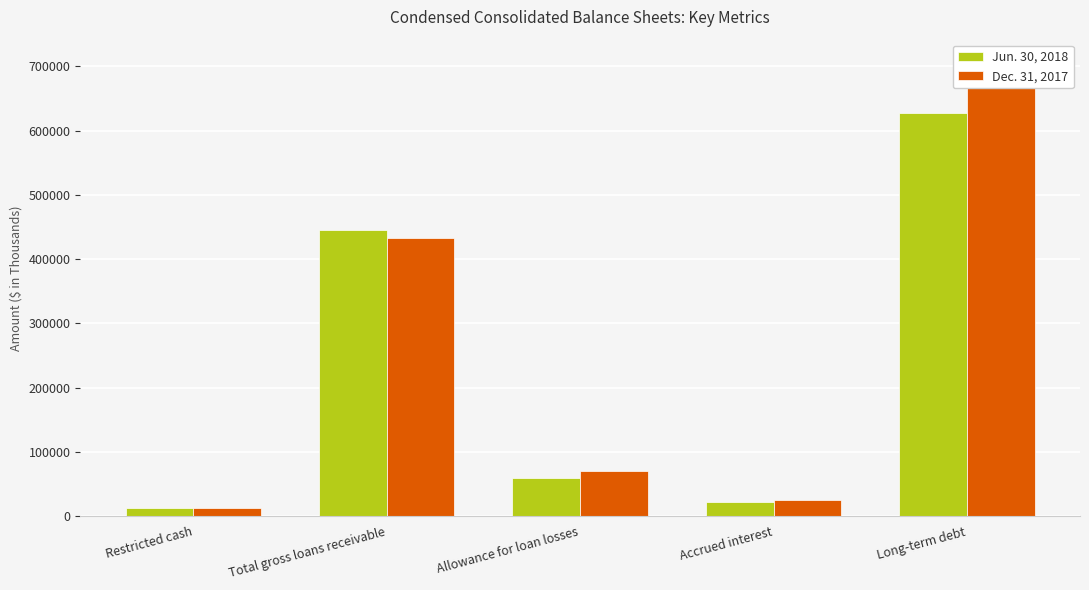

How many groups of bars are there?

5